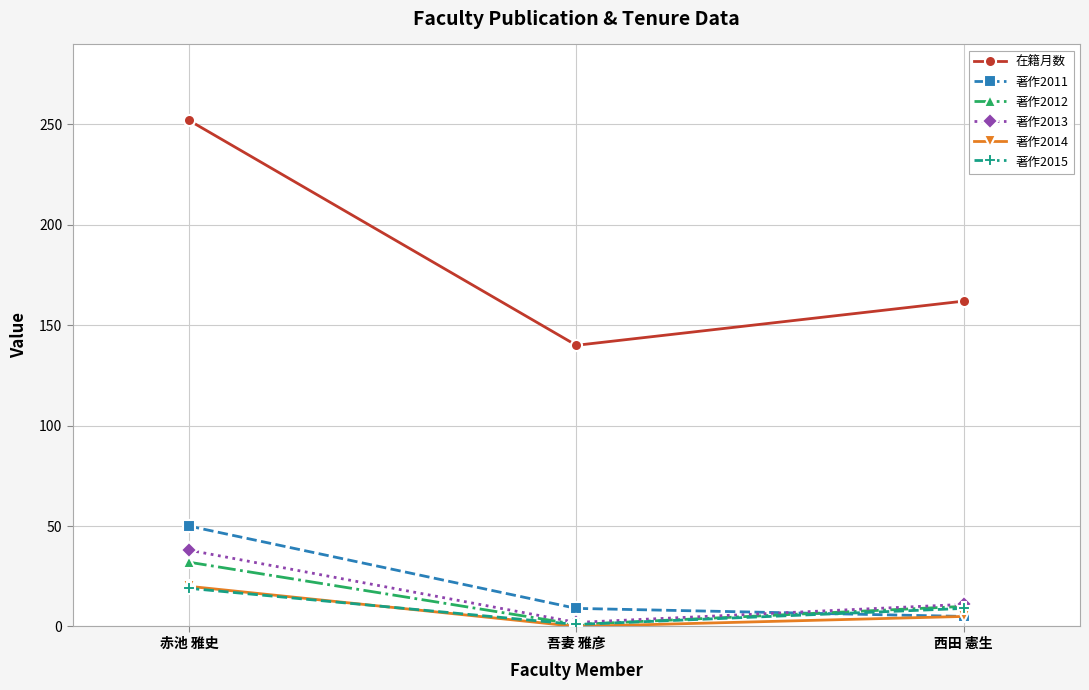

Reading left to right, extract all data points from this chart.

在籍月数: 赤池 雅史=252	吾妻 雅彦=140	西田 憲生=162
著作2011: 赤池 雅史=50	吾妻 雅彦=9	西田 憲生=5
著作2012: 赤池 雅史=32	吾妻 雅彦=1	西田 憲生=10
著作2013: 赤池 雅史=38	吾妻 雅彦=2	西田 憲生=11
著作2014: 赤池 雅史=20	吾妻 雅彦=0	西田 憲生=5
著作2015: 赤池 雅史=19	吾妻 雅彦=1	西田 憲生=9